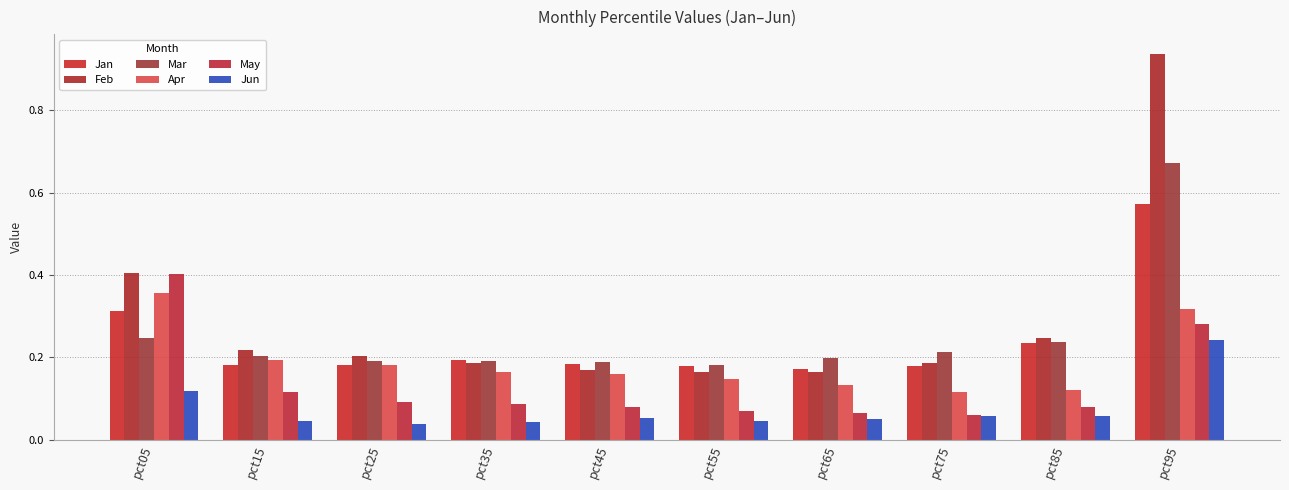

Which series has the largest total across all categories?

Feb